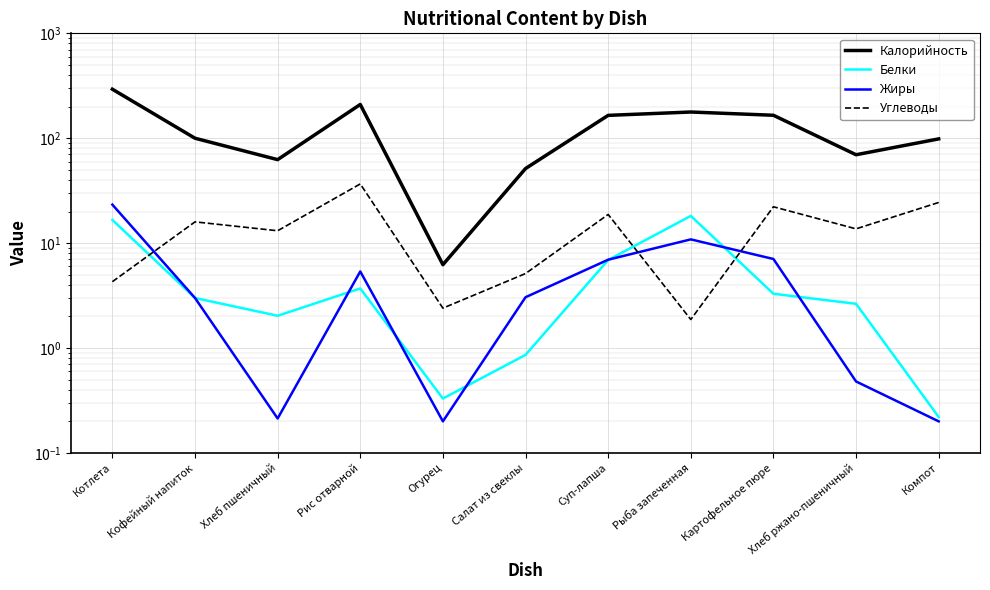

Where do Жиры and Белки first cross each other?

Хлеб пшеничный and Рис отварной